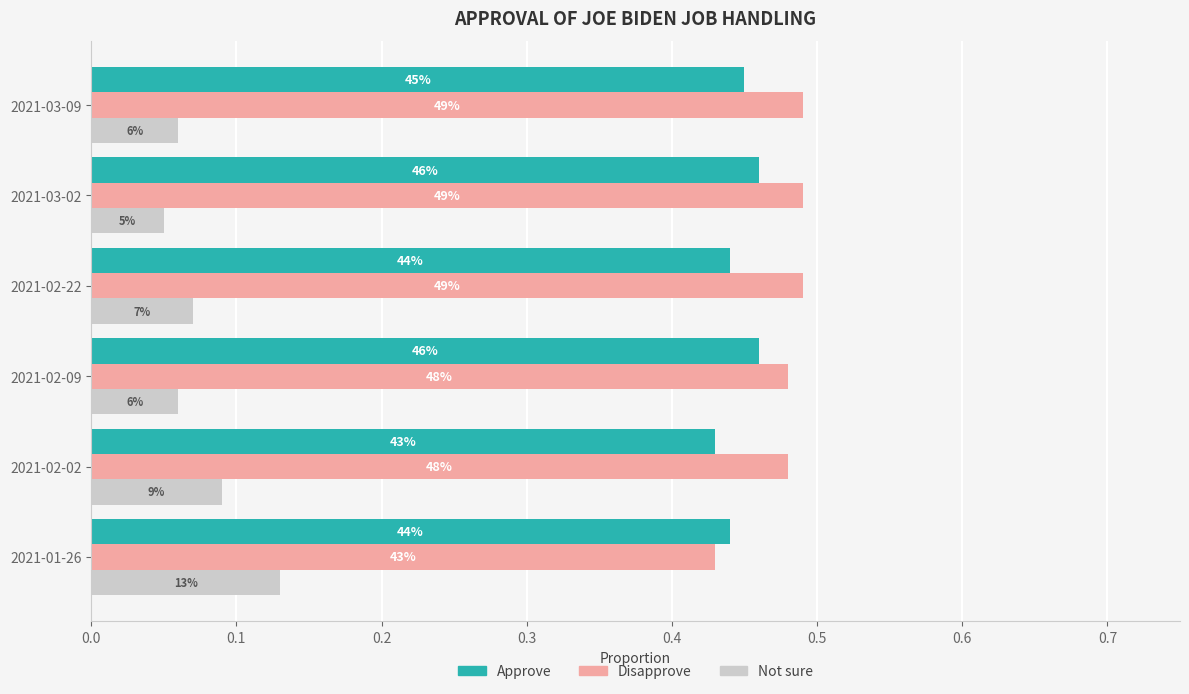

What are all the series names shown in the legend?

Approve, Disapprove, Not sure